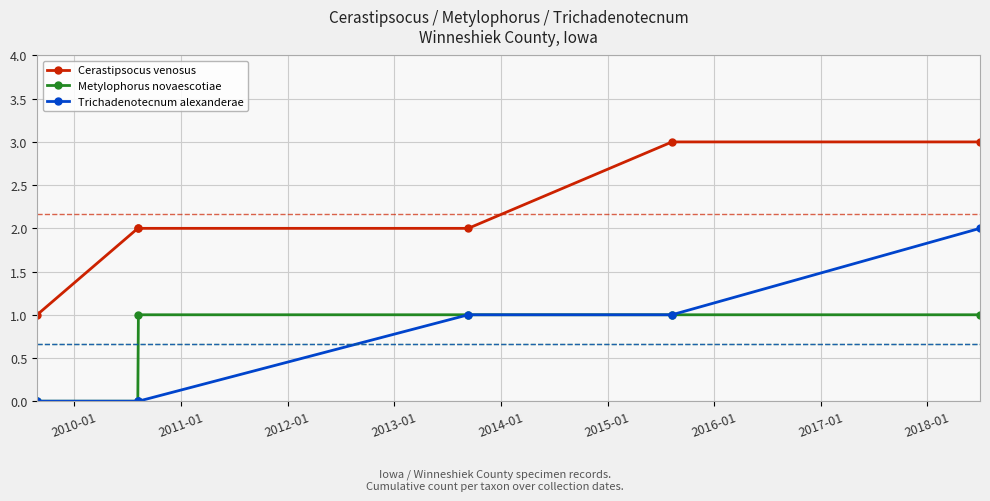

True or false: Trichadenotecnum alexanderae and Cerastipsocus venosus cross at least once.

False